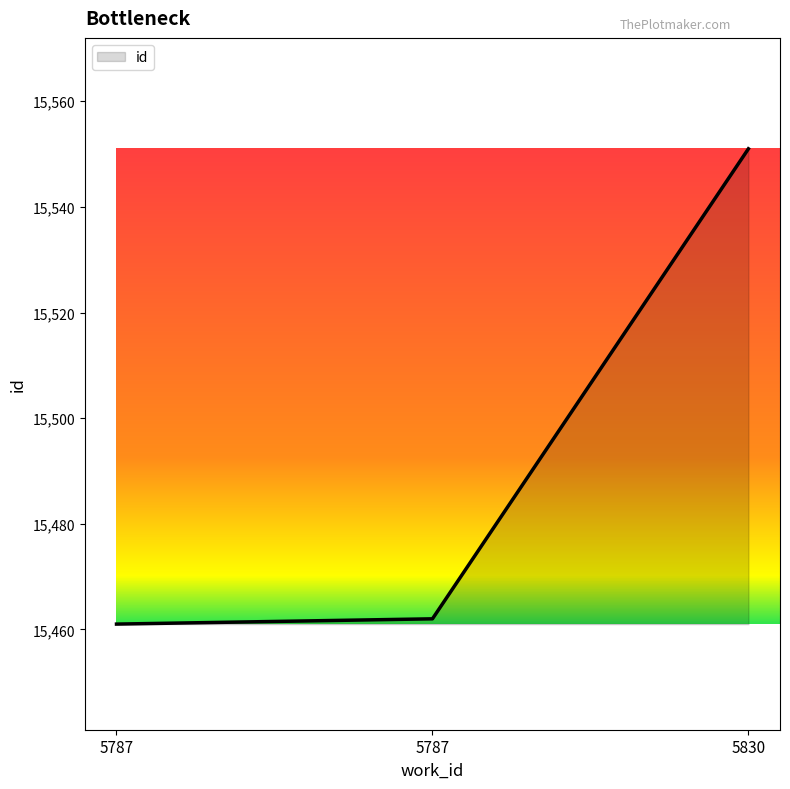

What is the change in value from 5787 to 5787?

+1